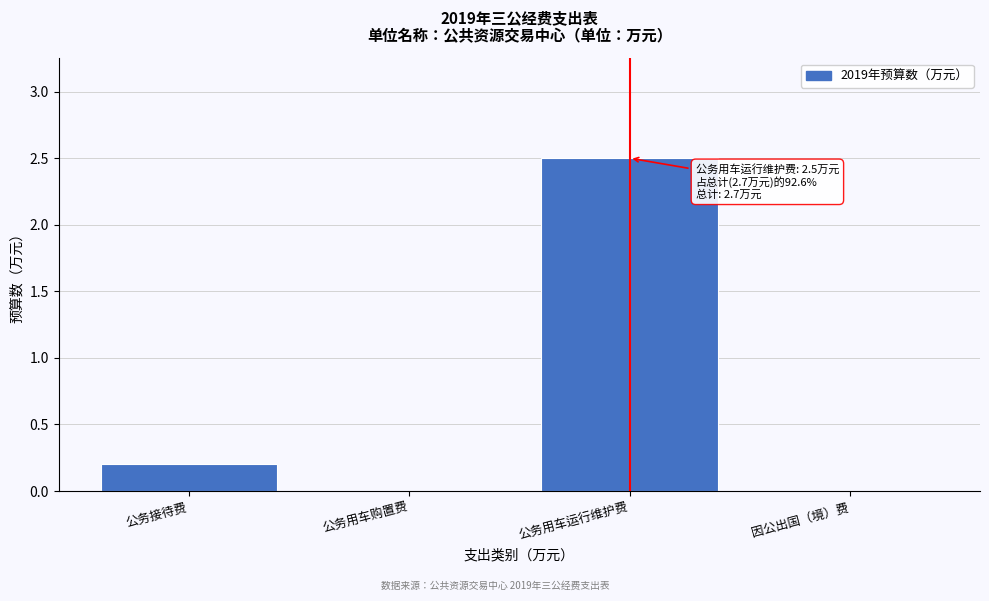

Reading left to right, extract all data points from this chart.

公务接待费=0.2	公务用车购置费=0.0	公务用车运行维护费=2.5	因公出国（境）费=0.0